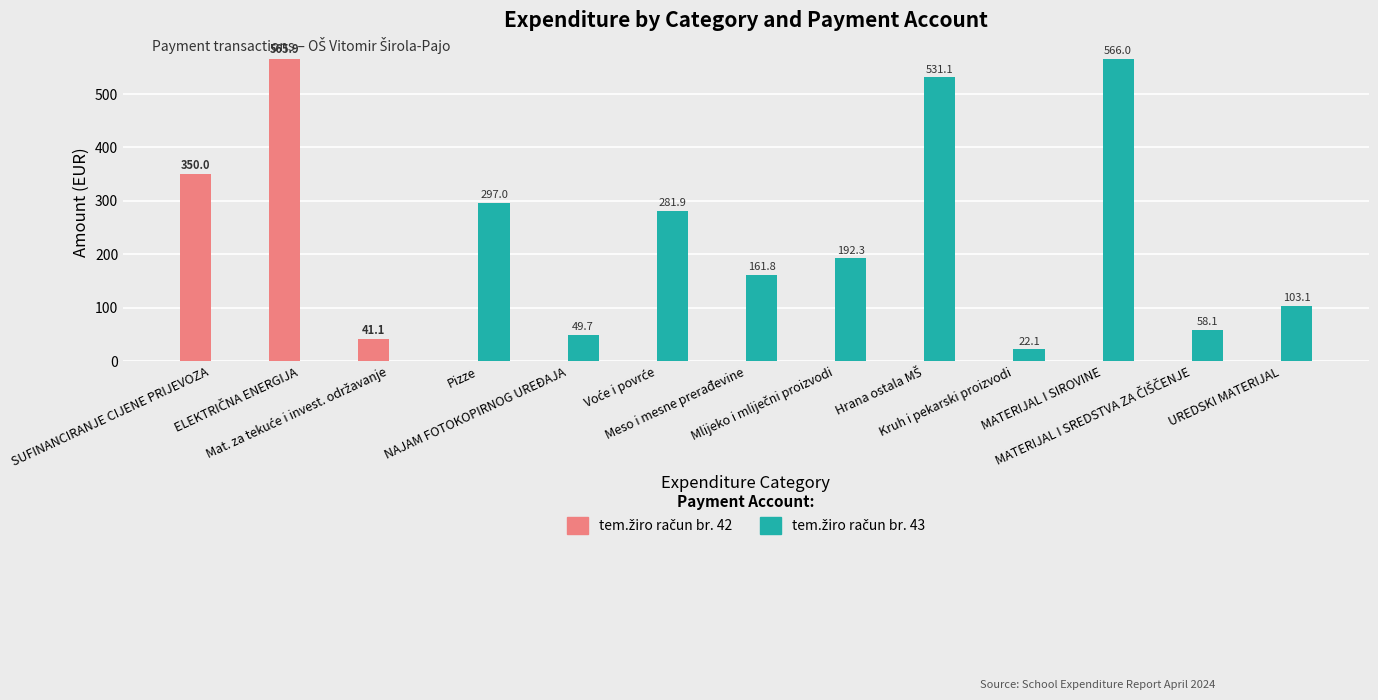

What is the maximum value shown in the chart?

566.0